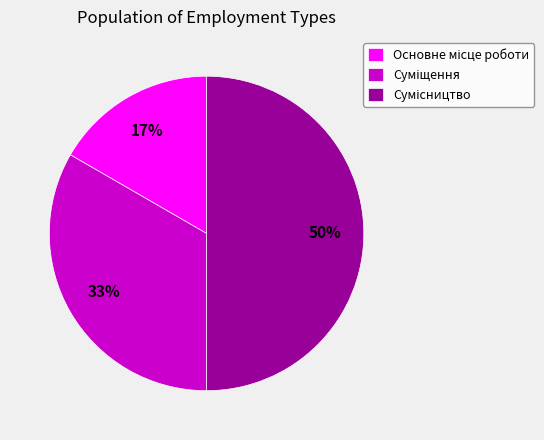

To the nearest percent, what is the difference between the largest and smallest slice percentages?

33%